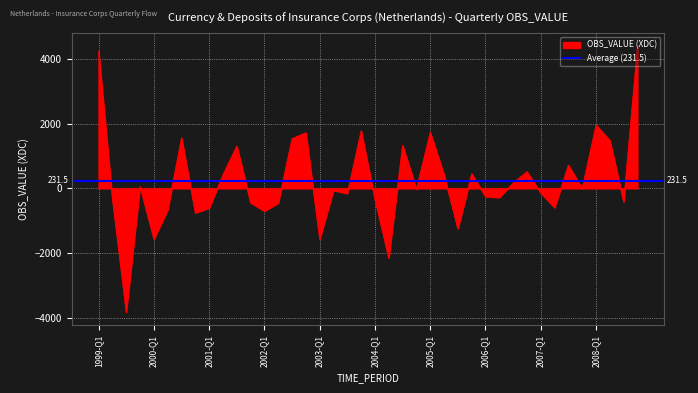

Which category has the lowest value across all series?

1999-Q3